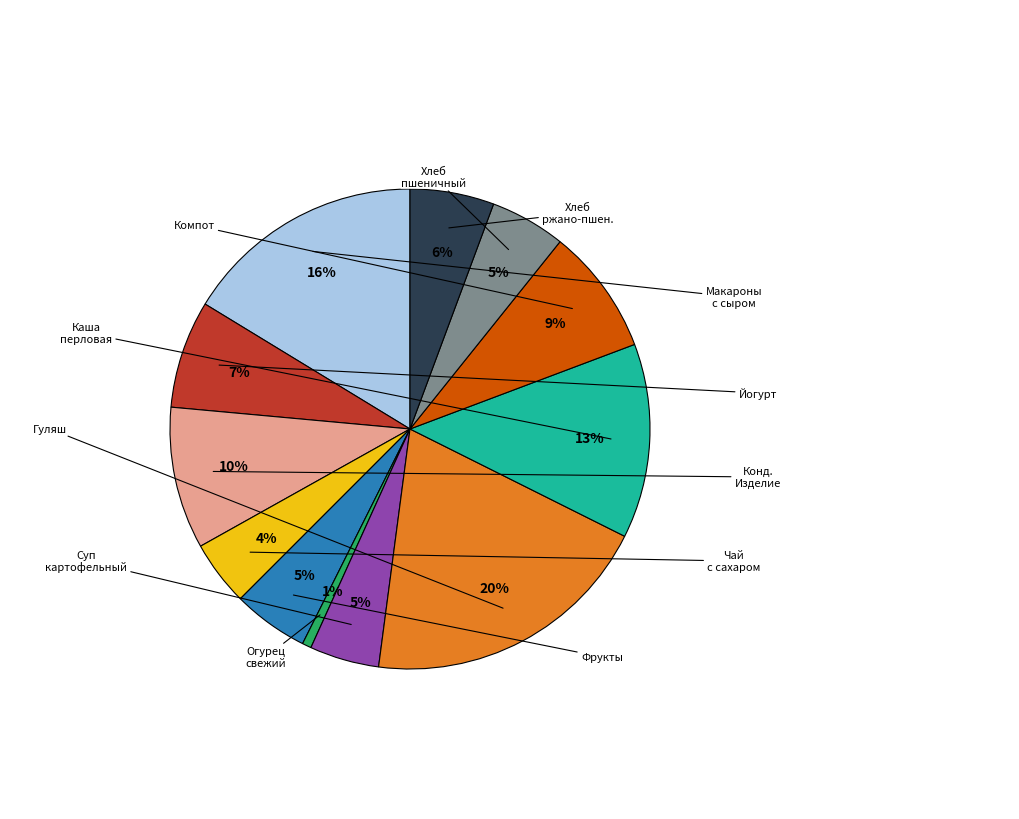

To the nearest percent, what is the difference between the largest and smallest slice percentages?

19%